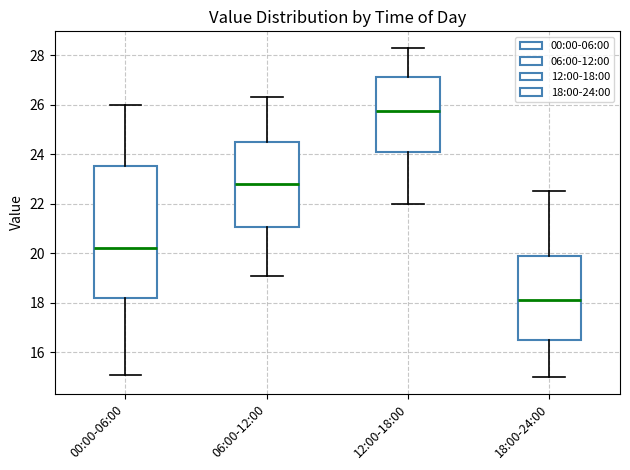

Comparing the boxes themselves (not the whiskers), which one is the tallest?

00:00-06:00